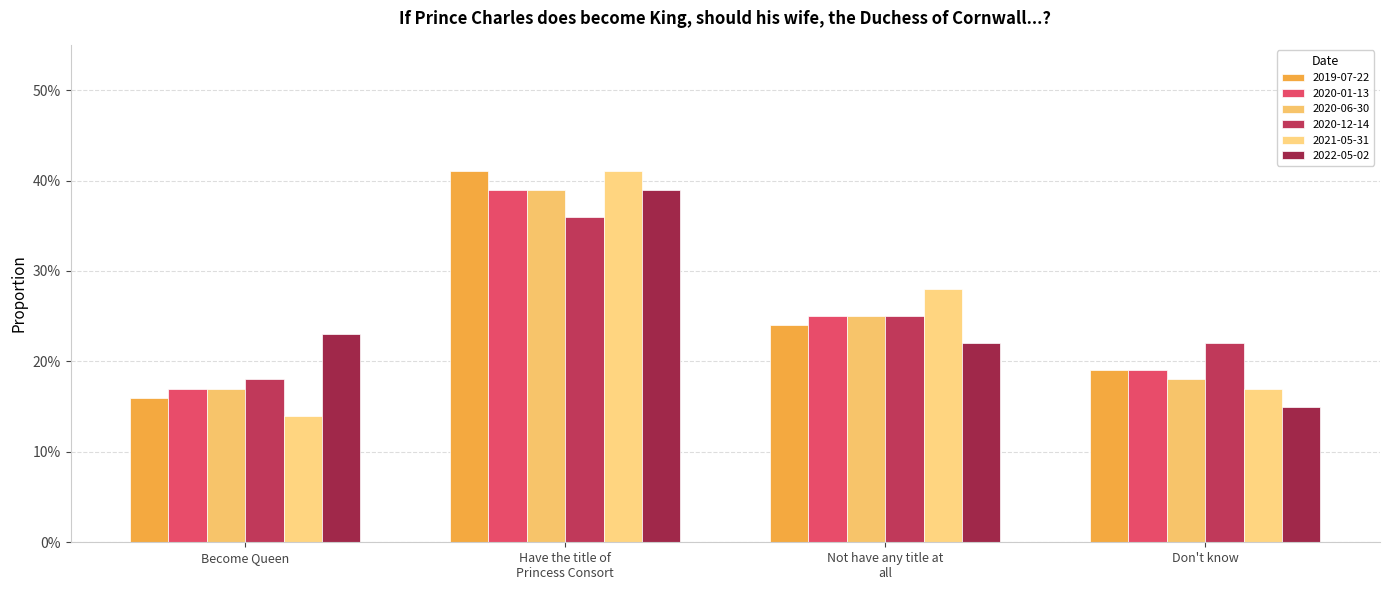

Which category has the lowest value in the 2019-07-22 series?

Become Queen